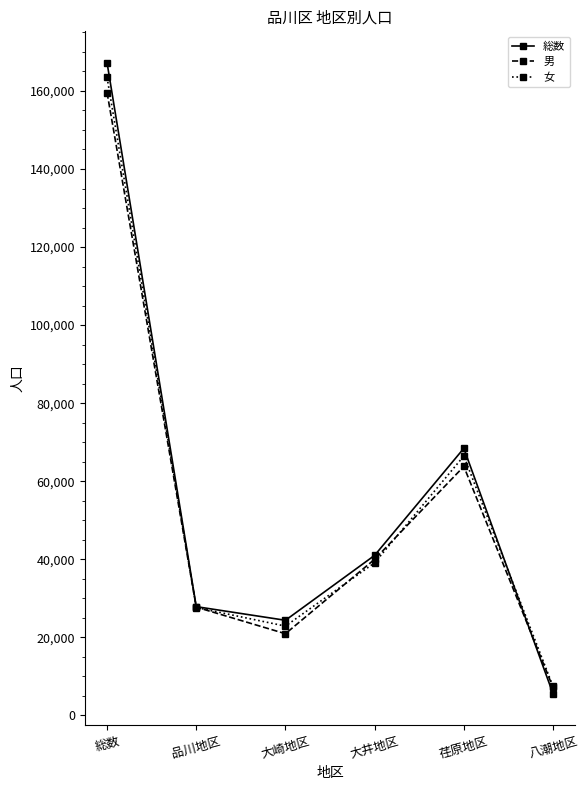

Is this an area chart (filled region under the line)?

No